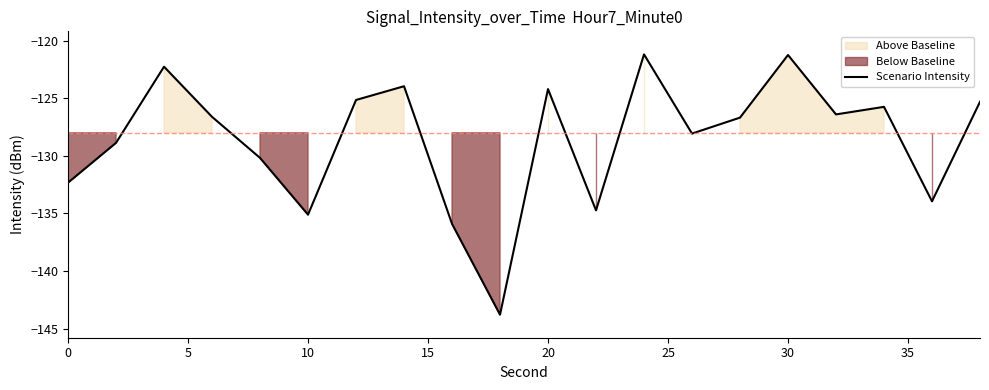

The chart shows a value of -89.8 at 18. True or false?

False